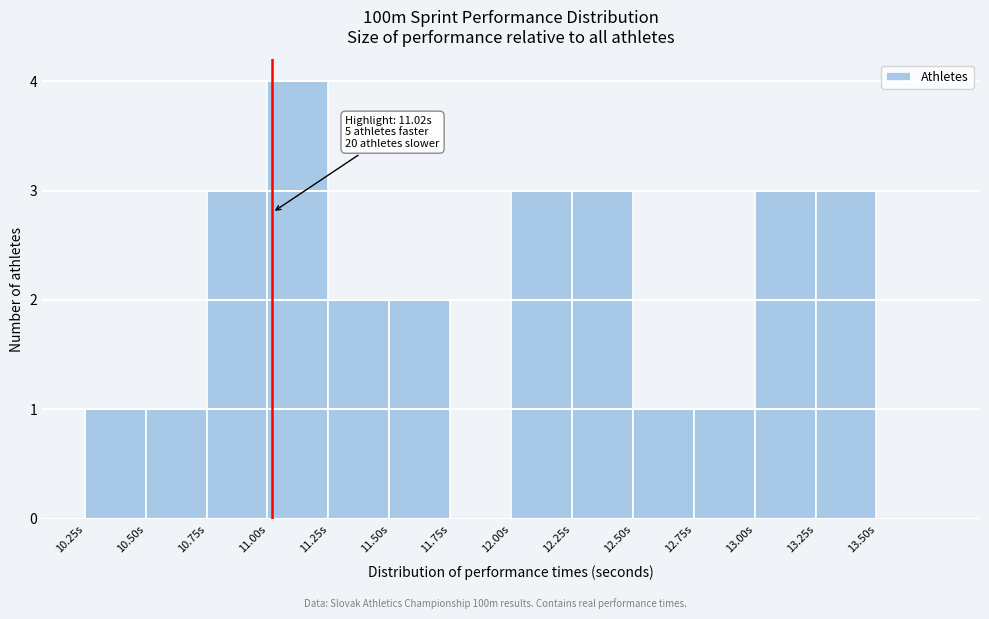

Over which range of the x-axis is the bar tallest?

11.00 to 11.25